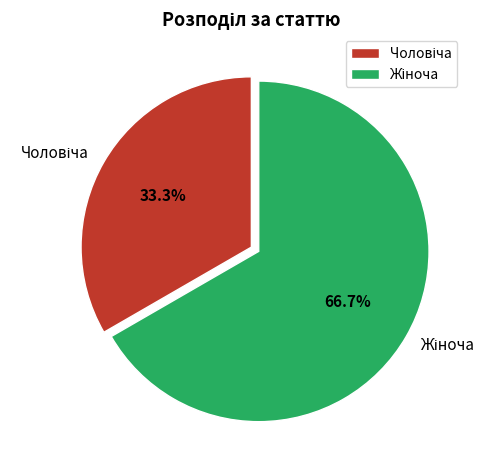

Is there a majority slice in this chart?

Yes